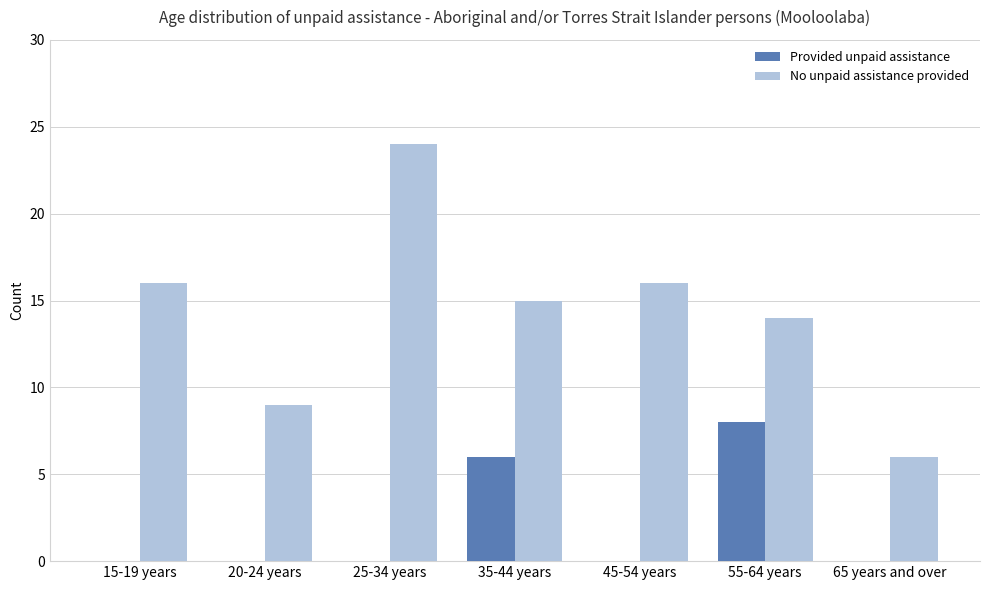

Count the number of categories in the chart.

7